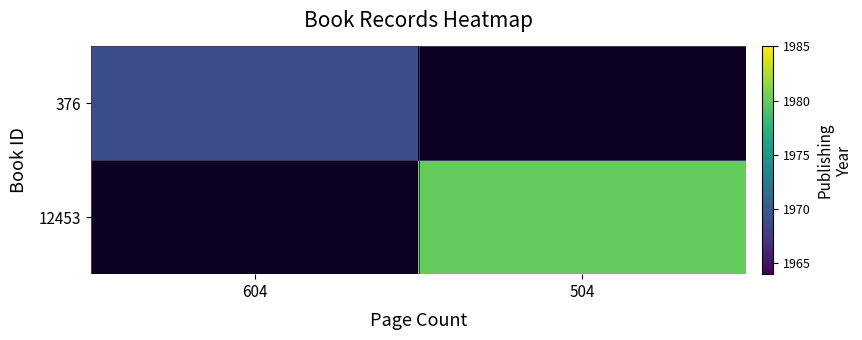

Rank the series at 504 from lowest to highest value.

376, 12453